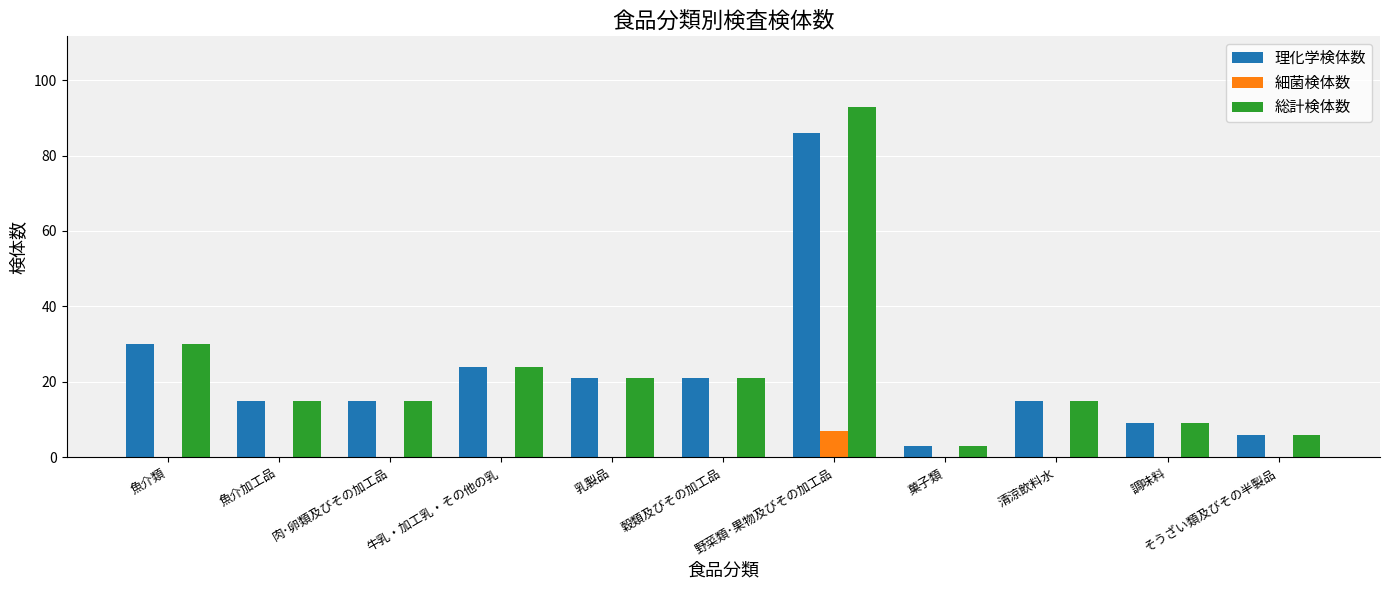

What is the total value across all series at 肉･卵類及びその加工品?

30